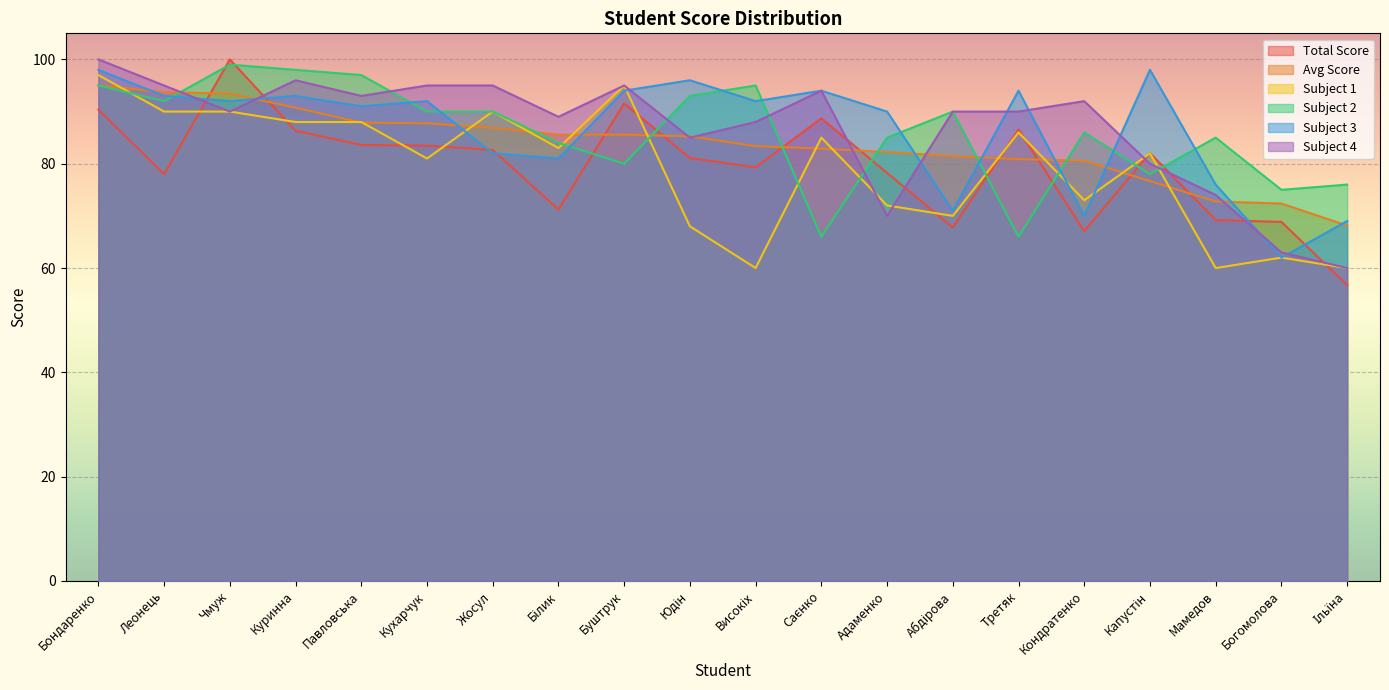

In Total Score, how many points are lower than both neighbors (excluding endpoints)?

5